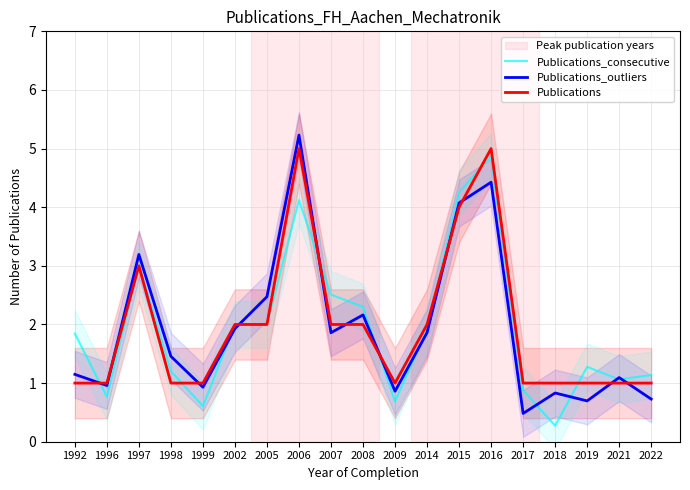

Is it true that Publications equals 7.6 at 2006?

False